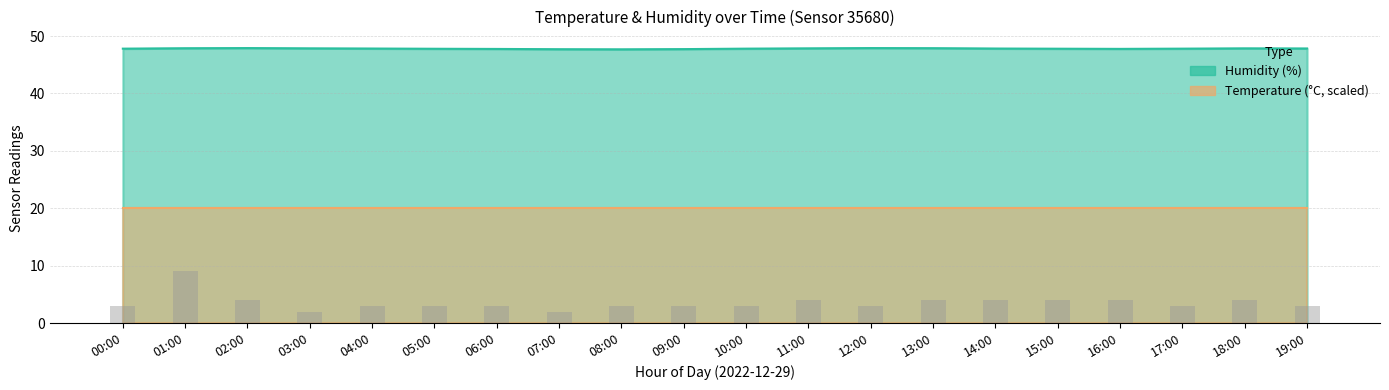

Rank the categories by value from lowest to highest.

08:00, 07:00, 09:00, 06:00, 16:00, 05:00, 15:00, 00:00, 10:00, 17:00, 04:00, 14:00, 19:00, 03:00, 11:00, 18:00, 01:00, 13:00, 02:00, 12:00